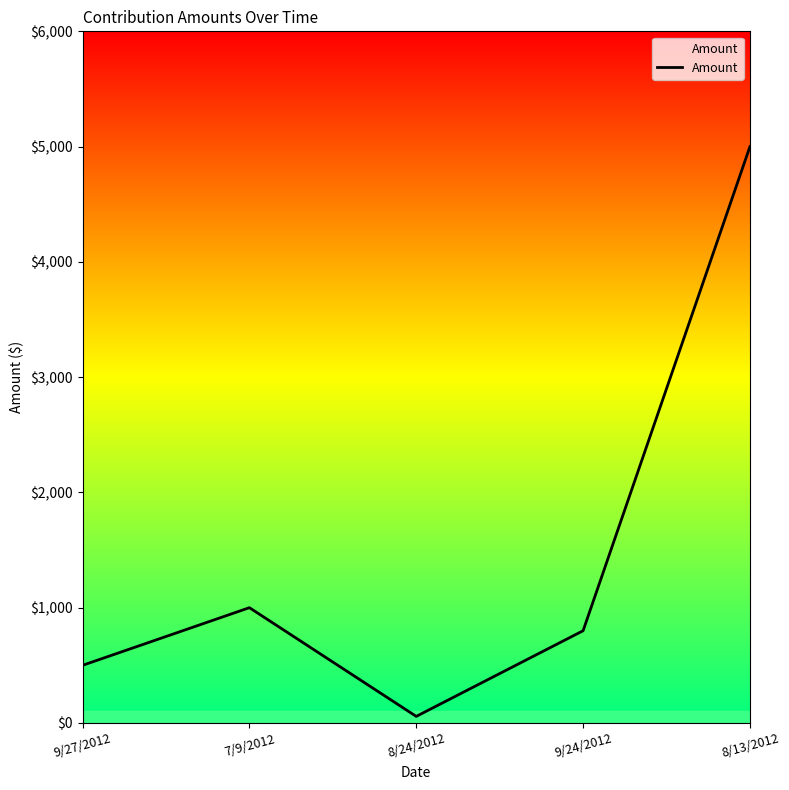

True or false: the data has more than 2 interior local peaks.

False